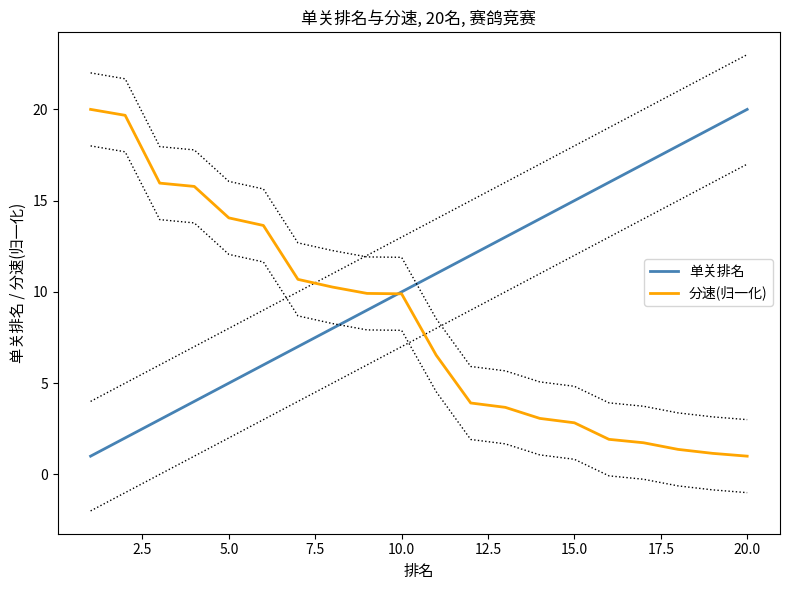

Which series has the widest spread of values?

单关排名